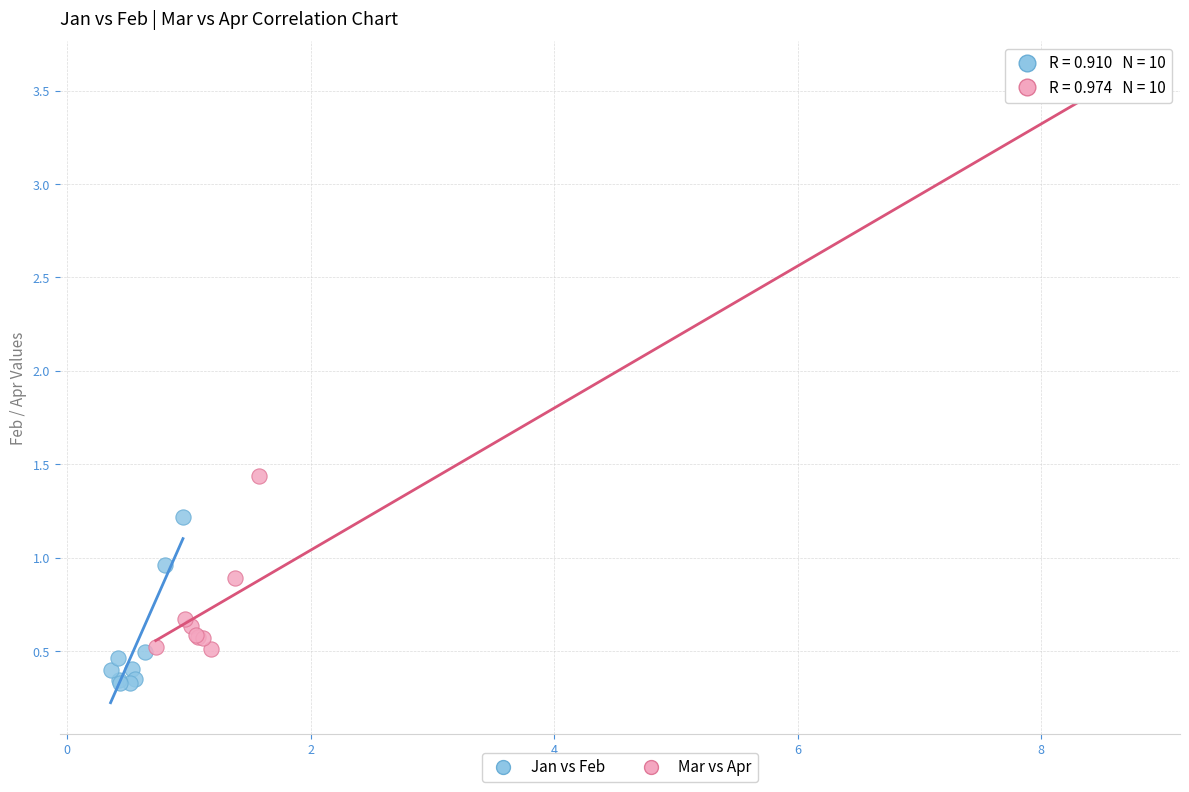

Which series contains the highest Y value?

Mar vs Apr